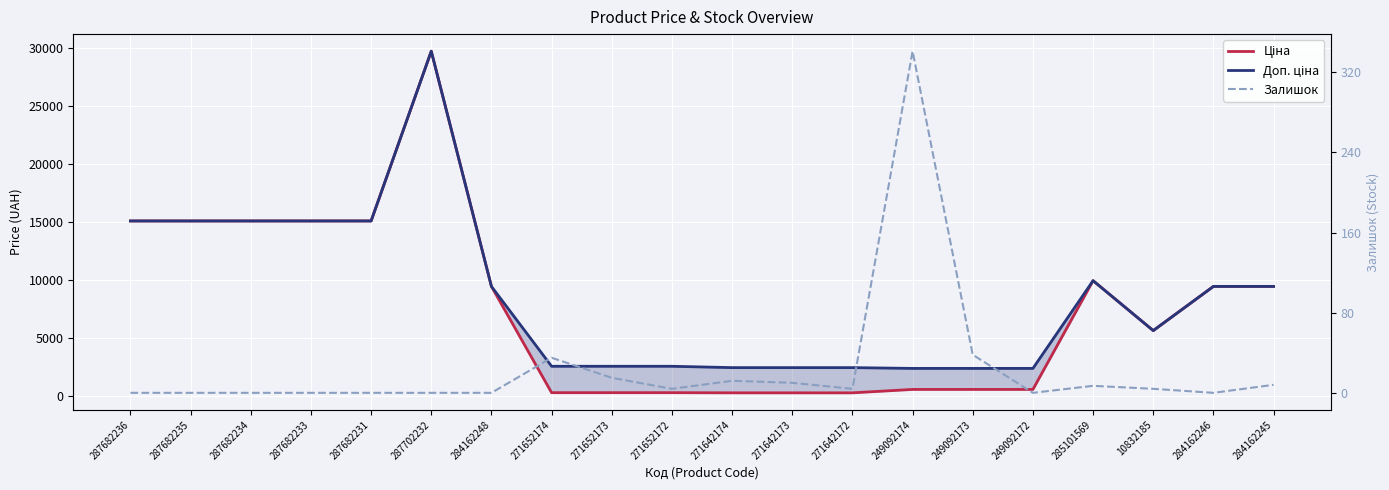

True or false: Доп. ціна and Ціна intersect in this chart.

False